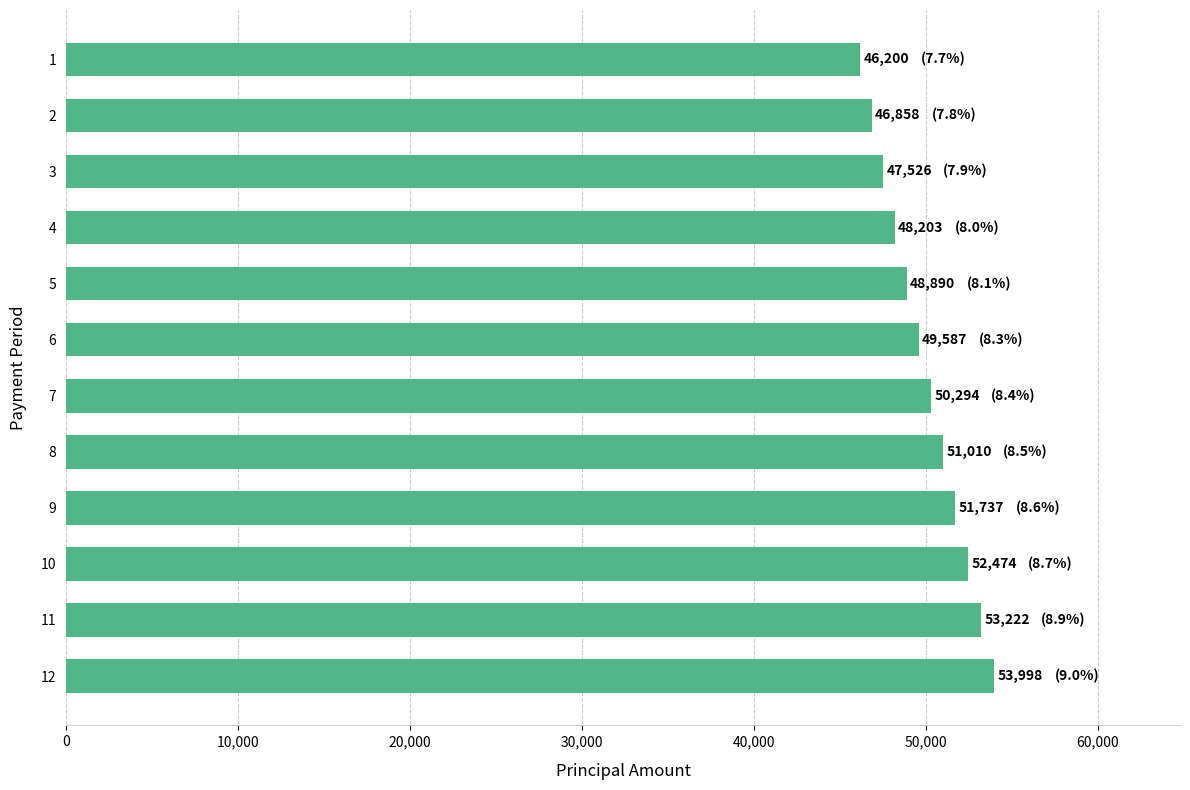

List the labels in order of value, largest first.

12, 11, 10, 9, 8, 7, 6, 5, 4, 3, 2, 1